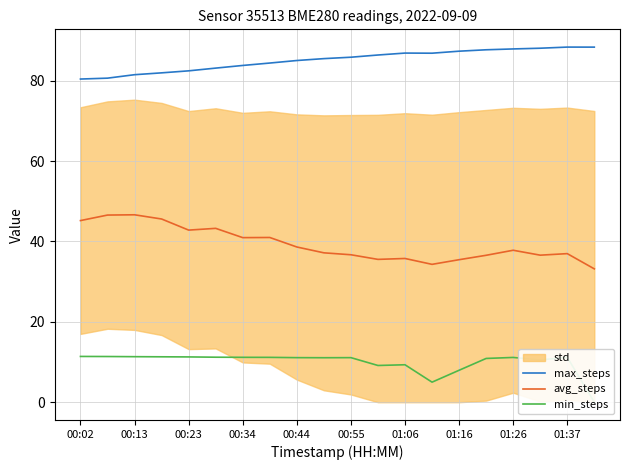

What is the value of the avg_steps point at the 20th from the left?

33.2